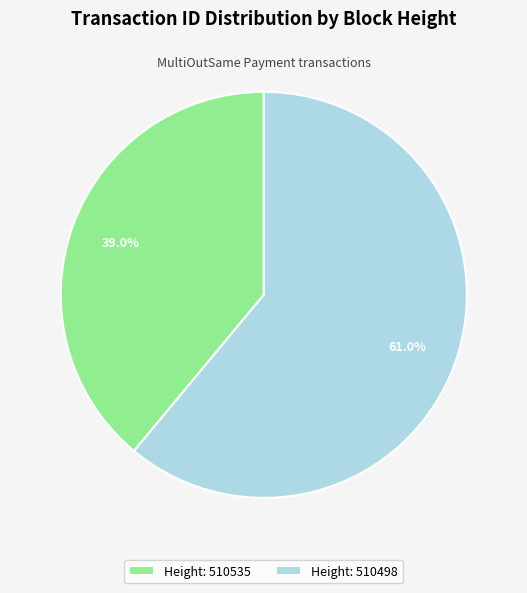

Is there a majority slice in this chart?

Yes